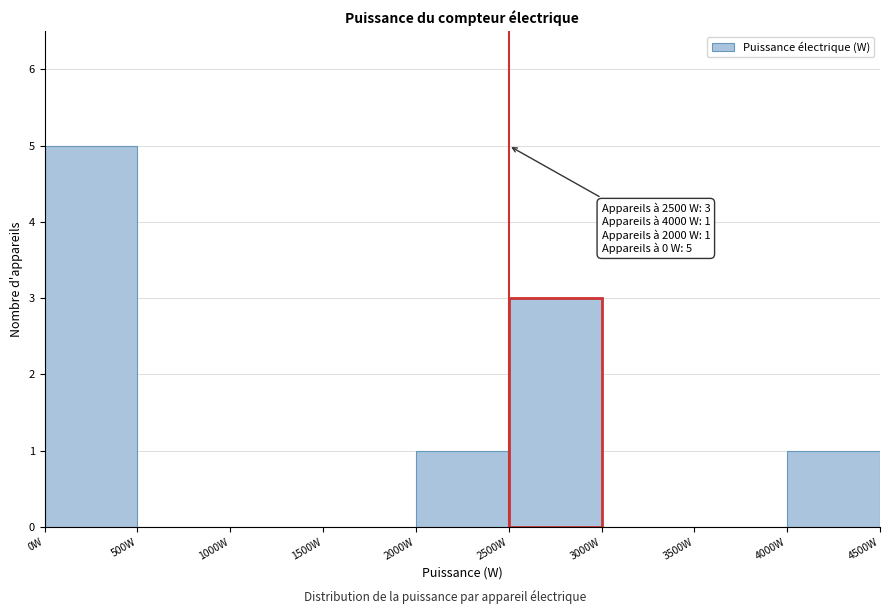

Which range on the x-axis has the tallest bar?

0 to 500